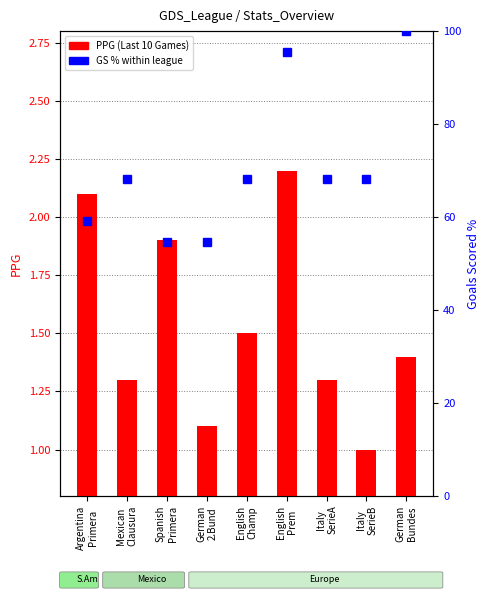

How many groups of bars are there?

9